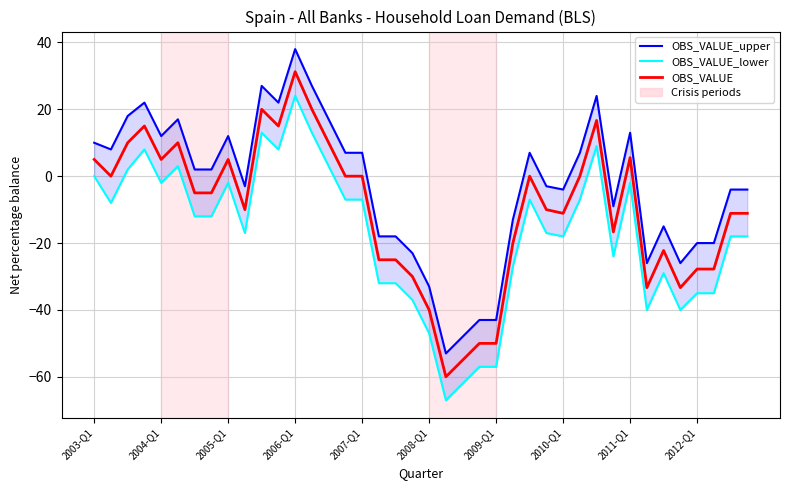

How many data points in OBS_VALUE_upper are less than 2?

20